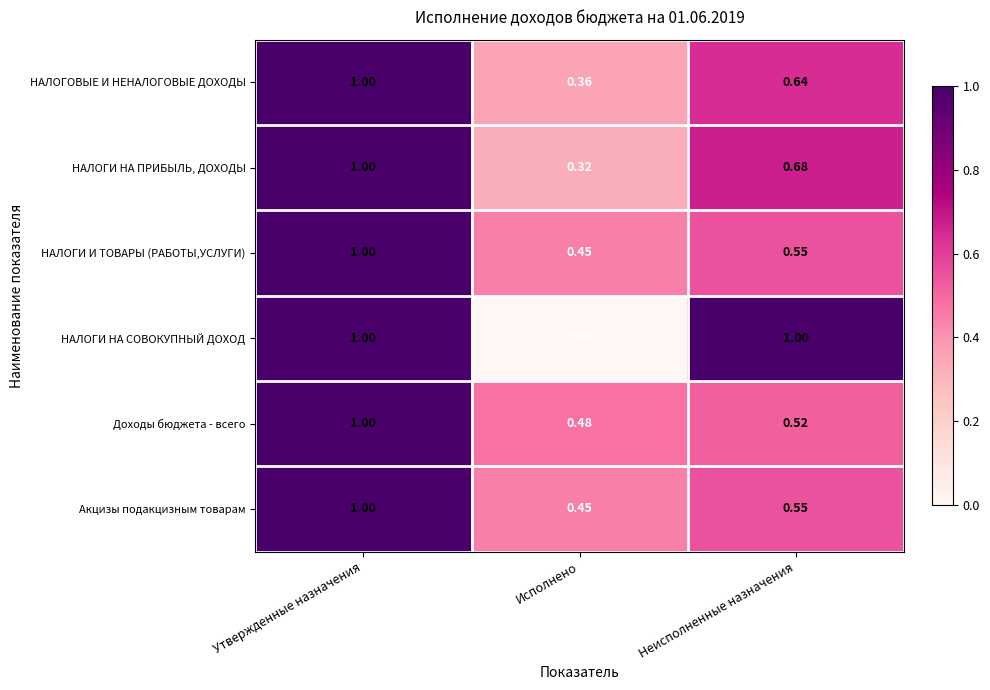

At which label is Доходы бюджета - всего closest to 0?

Исполнено